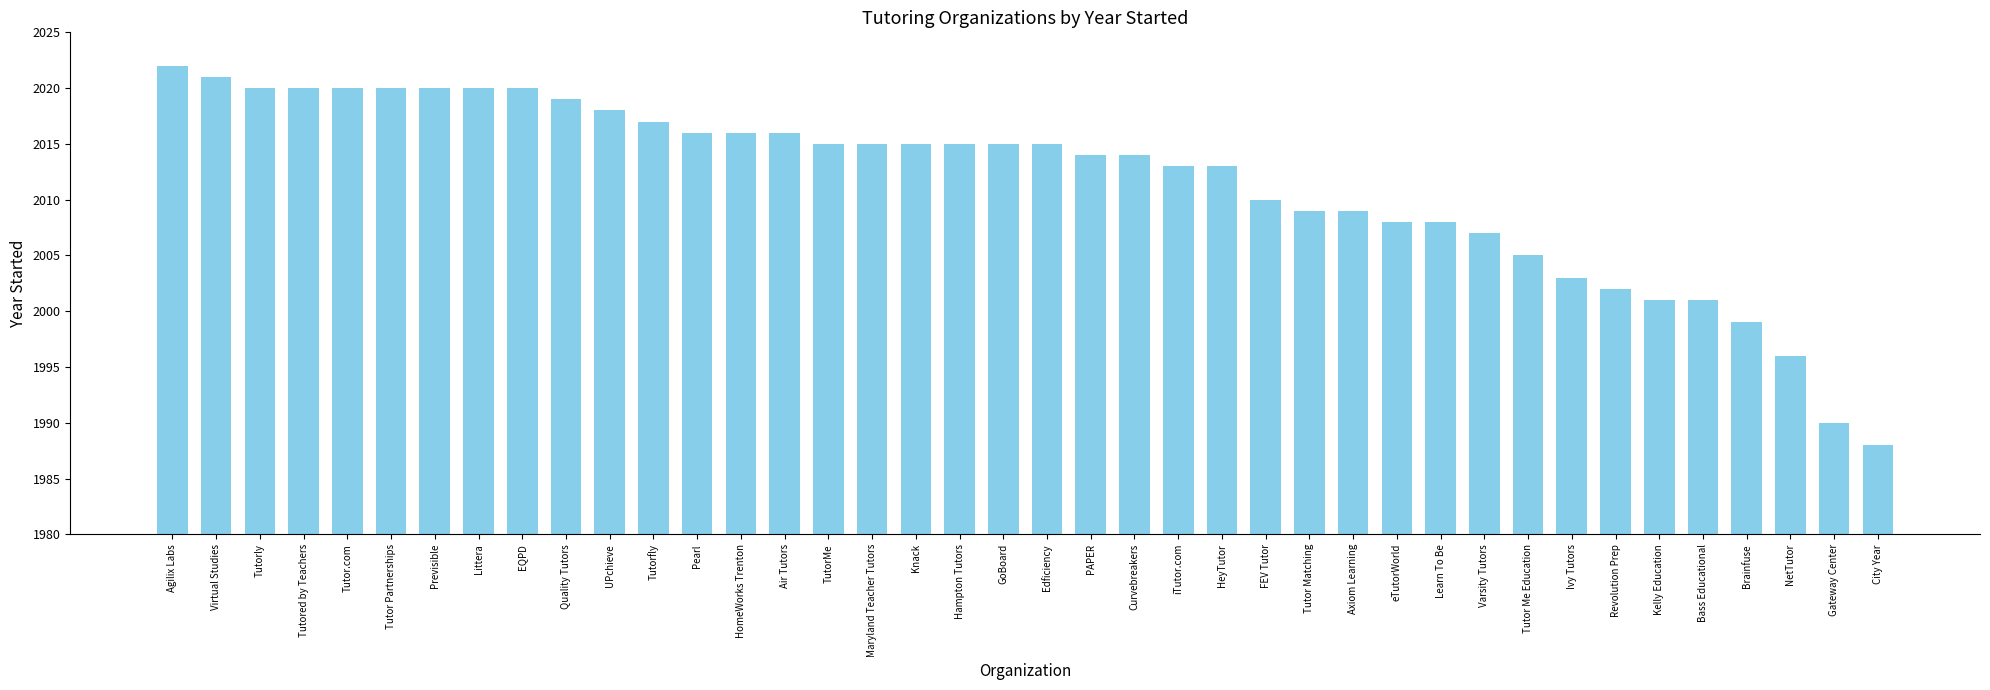

Between NetTutor and Tutor.com, which is larger?

Tutor.com